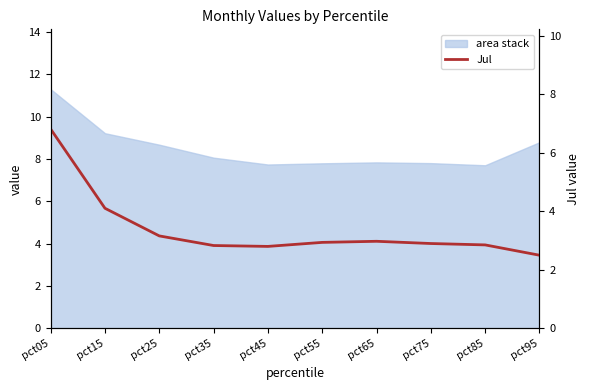

Which has a higher value, pct05 or pct85?

pct05